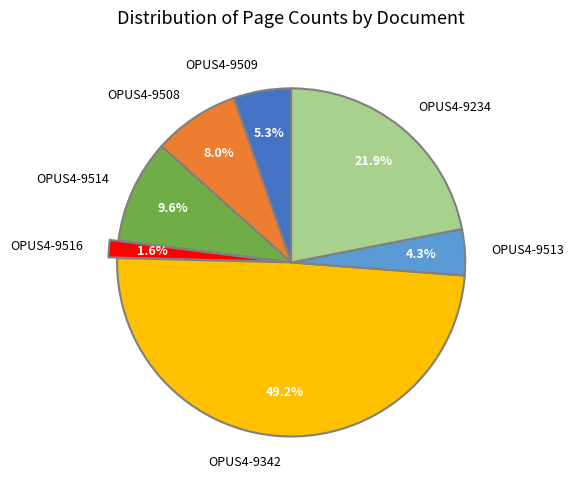

Is it true that OPUS4-9516 is 2% of the pie?

True